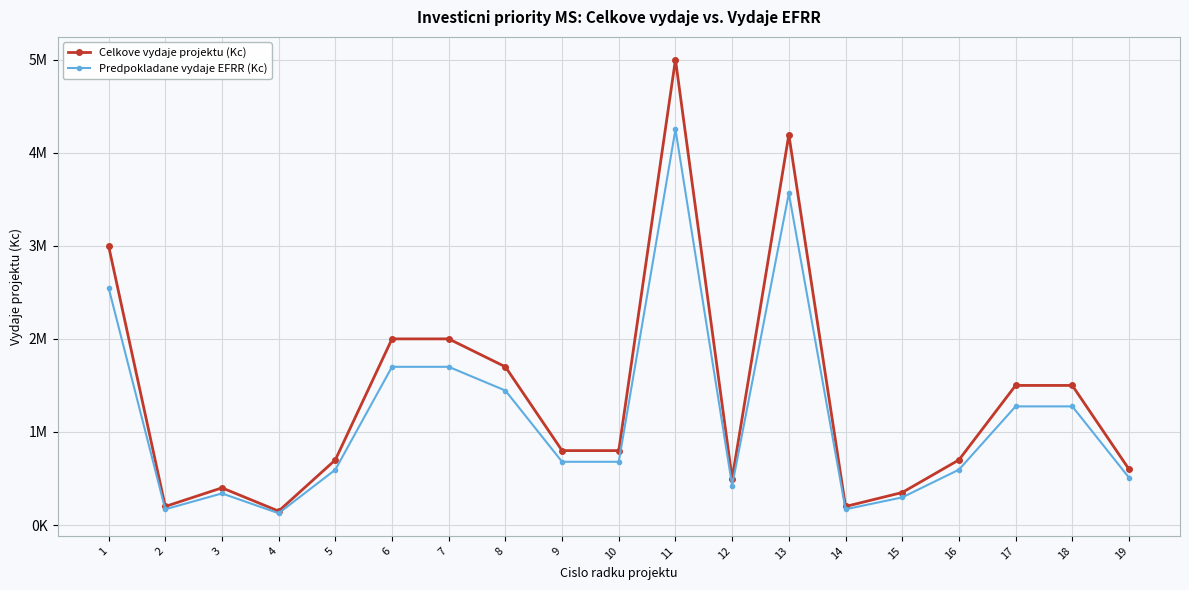

Which series has the largest total across all categories?

Celkove vydaje projektu (Kc)